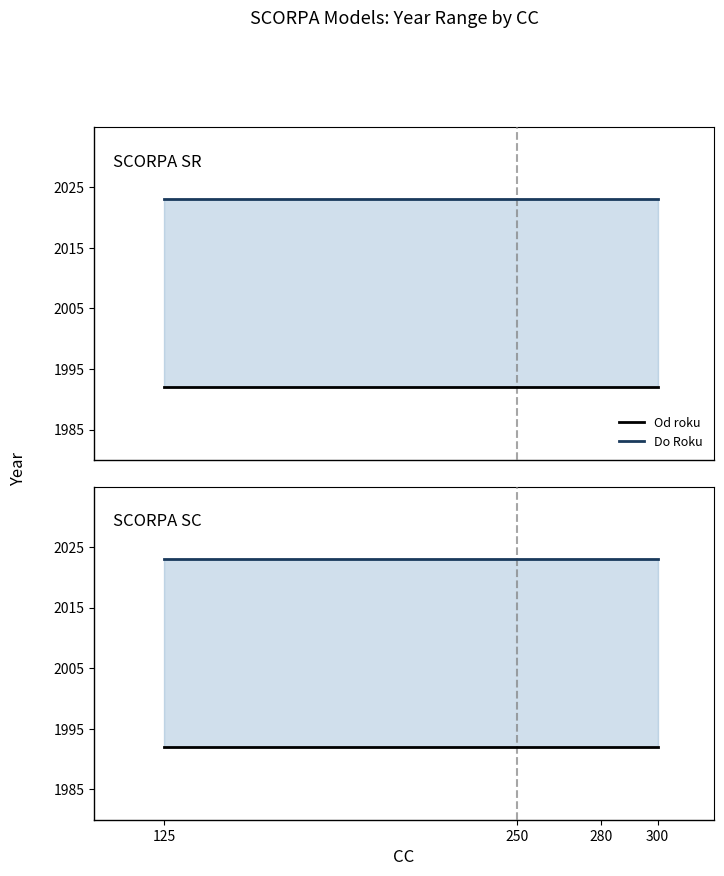

Which category has the lowest value across all series?

125